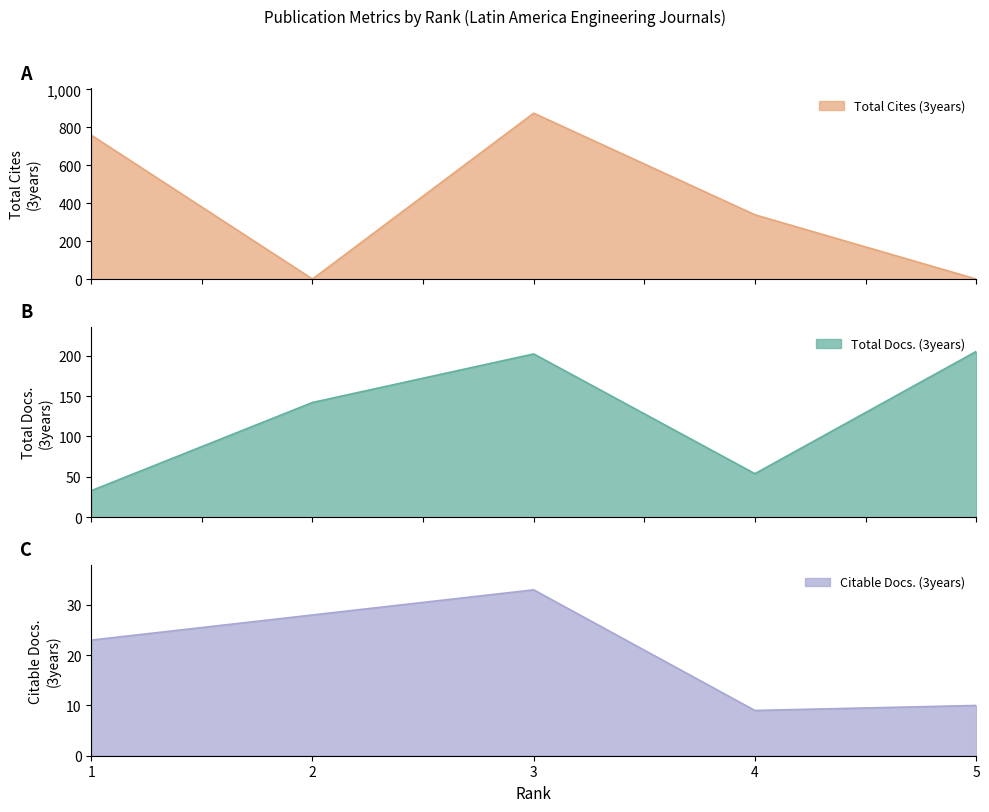

Reading left to right, list all the values displayed in this chart.

Total Docs. (3years): 1=33	2=142	3=202	4=54	5=205
Total Cites (3years): 1=759	2=0	3=875	4=339	5=0
Citable Docs. (3years): 1=23	2=28	3=33	4=9	5=10